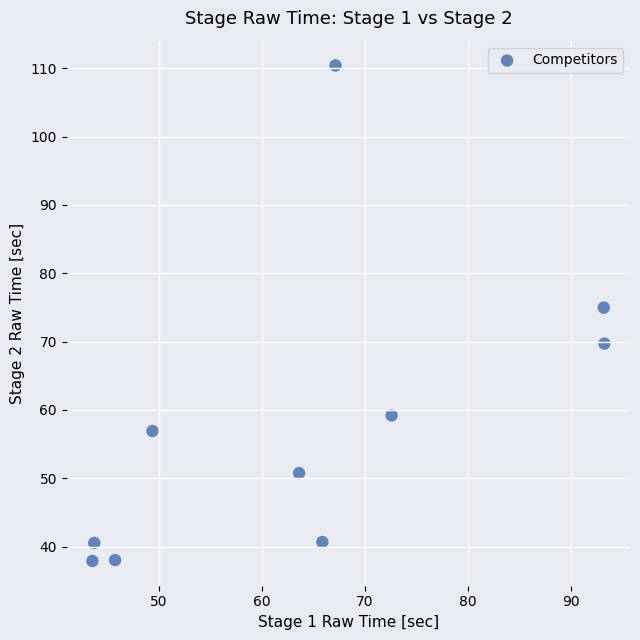

What Y value in the scatter plot is closest to 74?

75.0